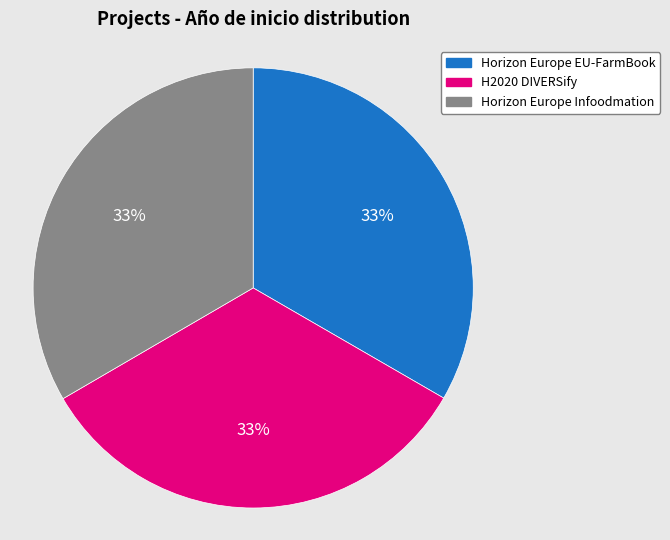

Combined, do H2020 DIVERSify and Horizon Europe EU-FarmBook account for over 50%?

Yes